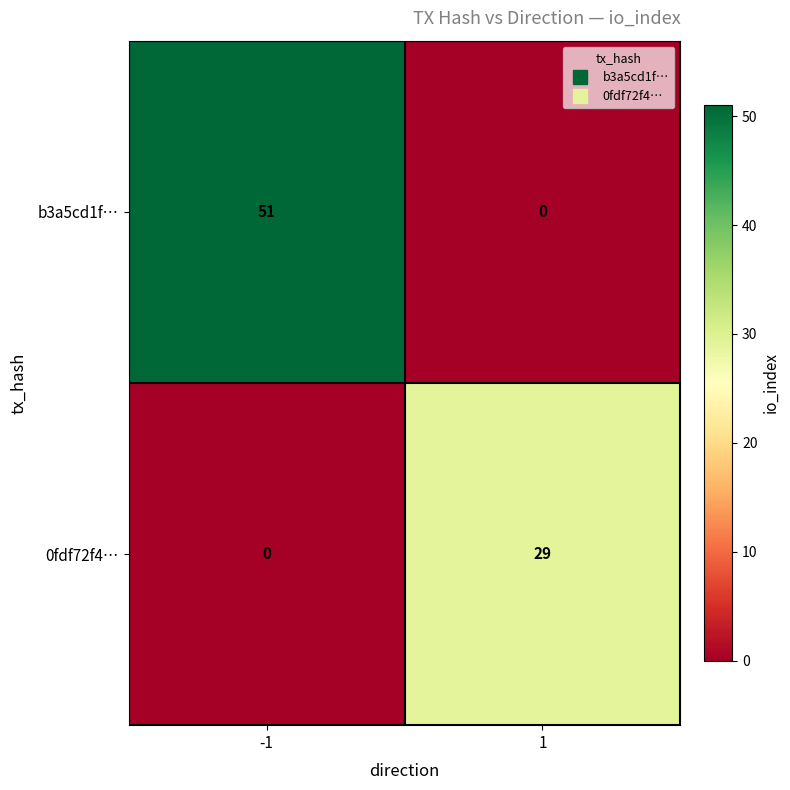

Which series has the largest total across all categories?

b3a5cd1f…